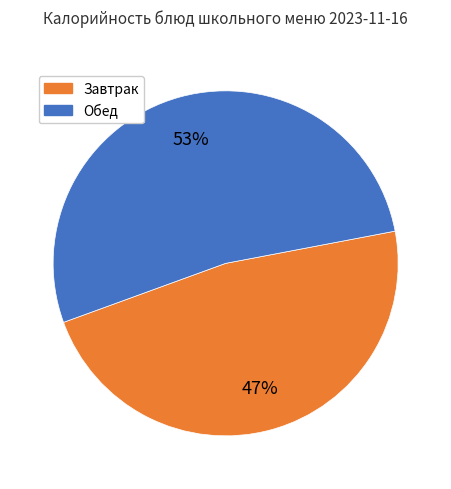

To the nearest percent, what is the average slice percentage?

50%